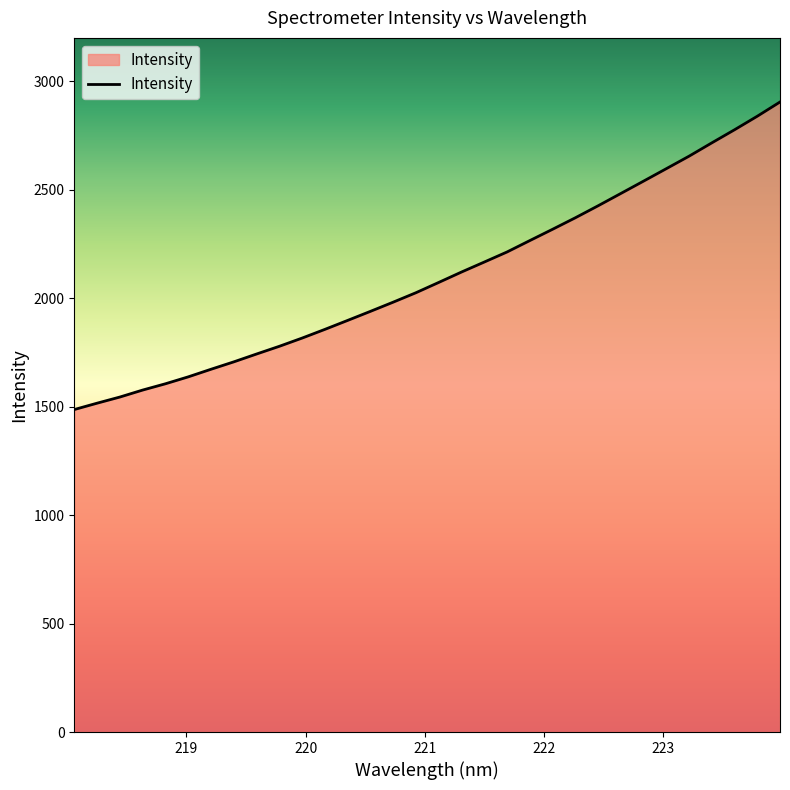

What is the smallest value displayed?

1486.7